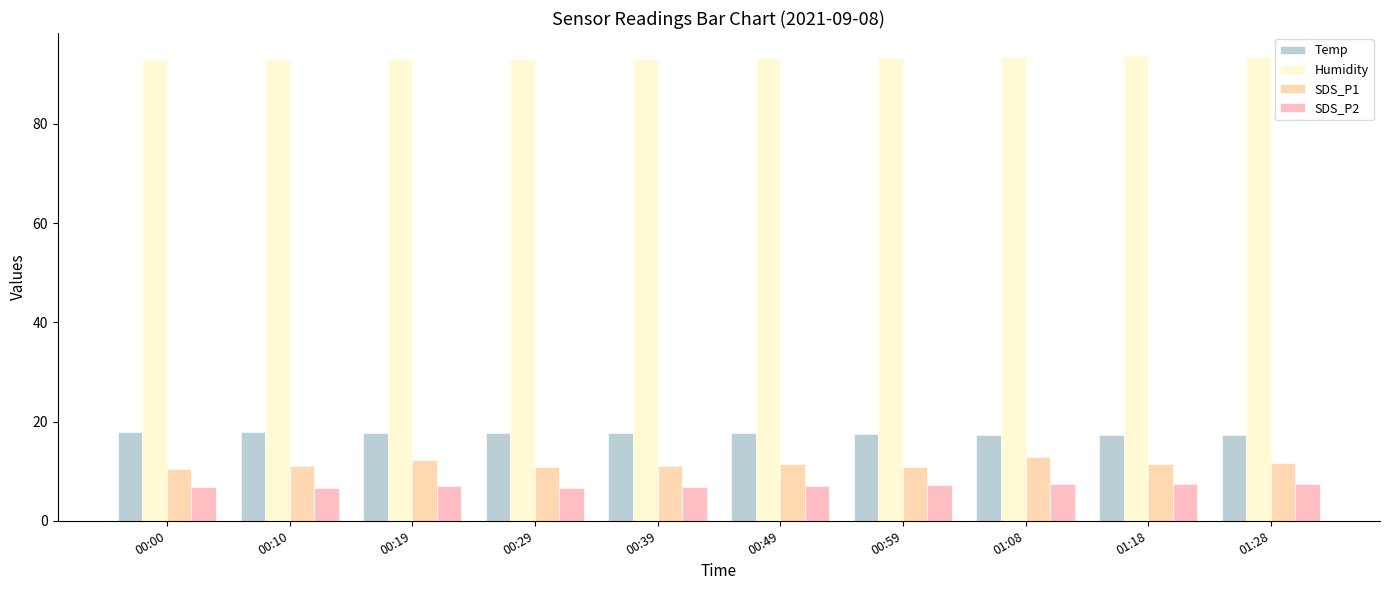

Reading left to right, list all the values displayed in this chart.

Temp: 00:00=18.0	00:10=17.9	00:19=17.8	00:29=17.7	00:39=17.6	00:49=17.6	00:59=17.5	01:08=17.4	01:18=17.3	01:28=17.3
Humidity: 00:00=92.8	00:10=92.9	00:19=93.0	00:29=93.1	00:39=93.1	00:49=93.2	00:59=93.3	01:08=93.4	01:18=93.6	01:28=93.5
SDS_P1: 00:00=10.5	00:10=11.1	00:19=12.2	00:29=10.9	00:39=10.9	00:49=11.4	00:59=10.8	01:08=12.8	01:18=11.4	01:28=11.6
SDS_P2: 00:00=6.7	00:10=6.6	00:19=7.1	00:29=6.6	00:39=6.8	00:49=7.1	00:59=7.2	01:08=7.4	01:18=7.3	01:28=7.4